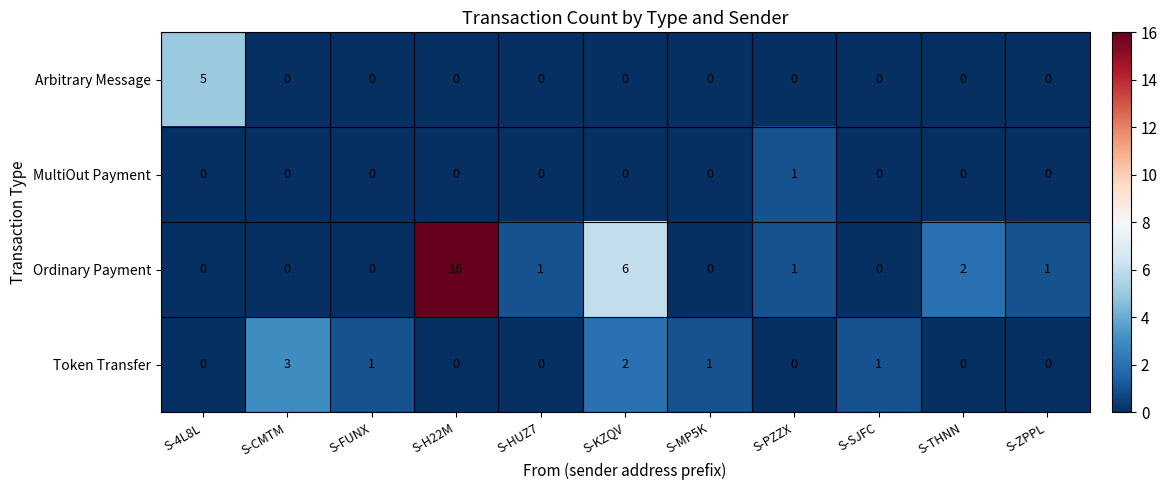

What is the highest value of the Token Transfer series?

3